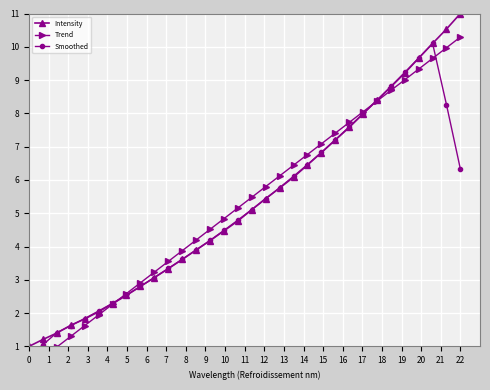

What is the maximum value for Intensity?

11.0